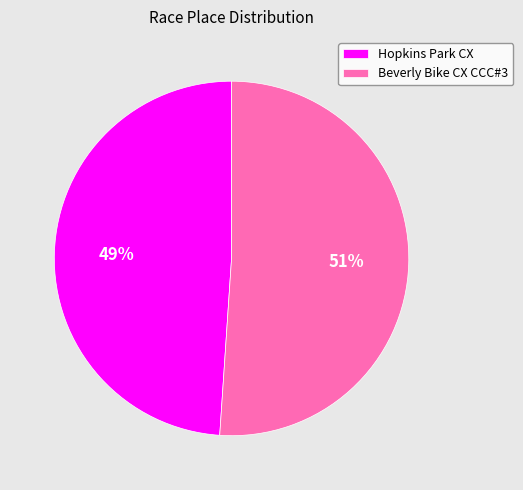

Count the number of slices in the pie.

2